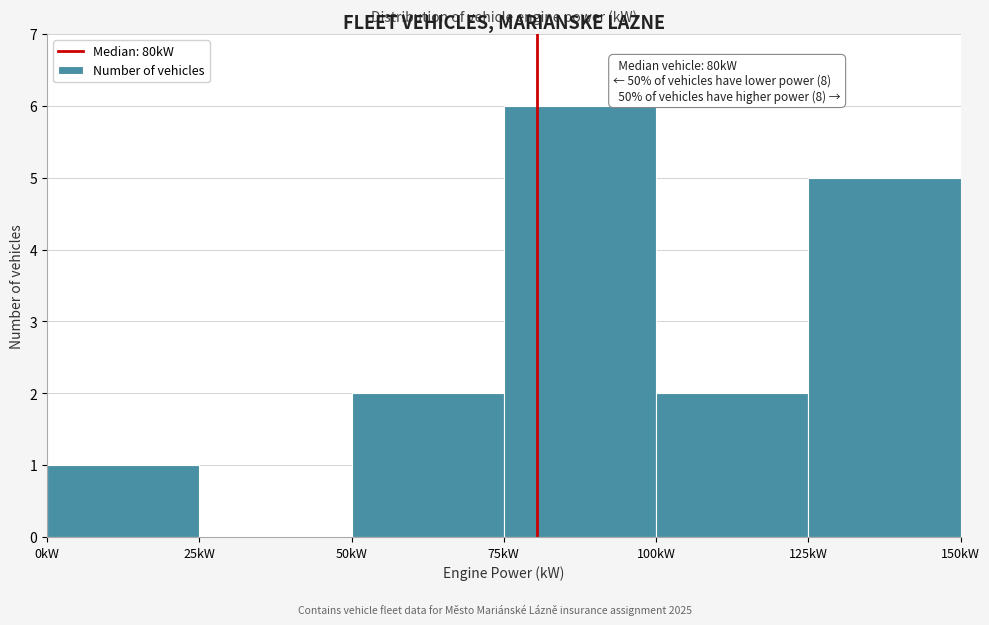

Which range on the x-axis has the tallest bar?

75 to 100